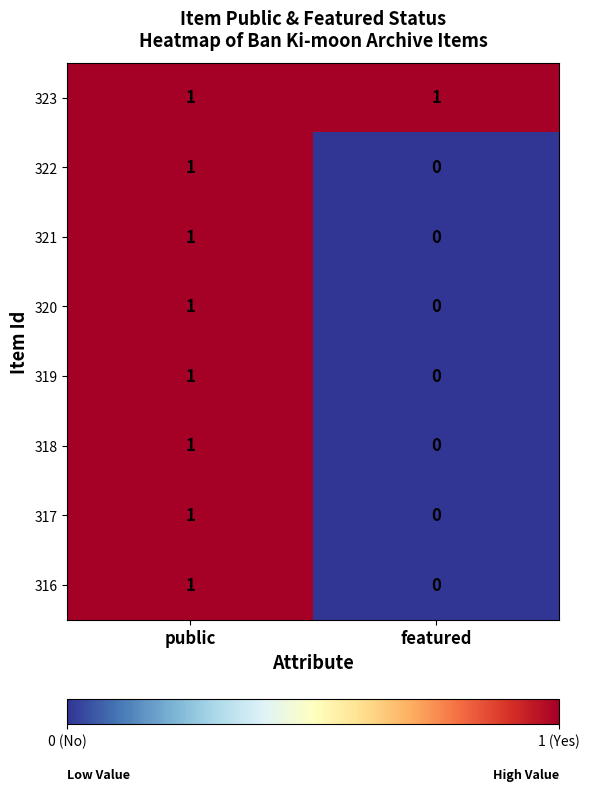

At which label is 319 closest to 0?

featured